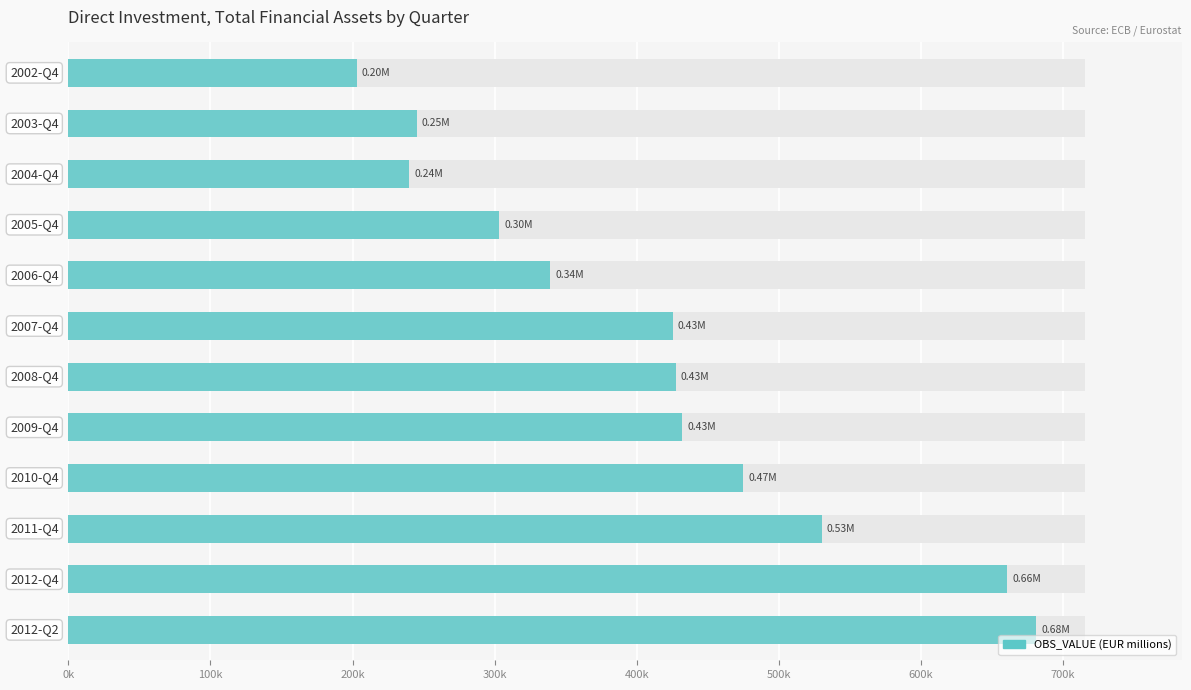

Which has a higher value, 11 or 0k?

11